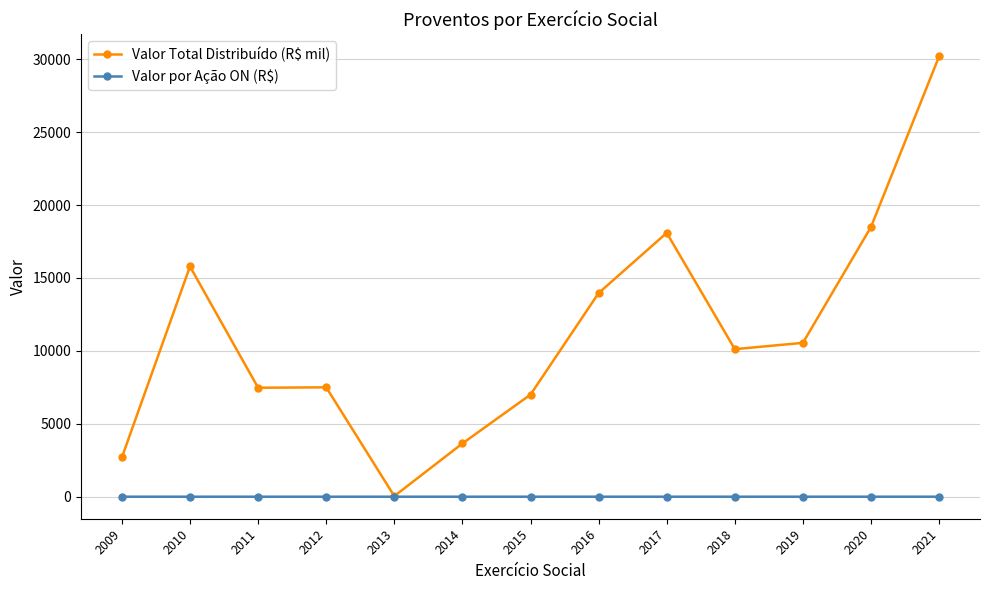

Which series has the largest total across all categories?

Valor Total Distribuído (R$ mil)